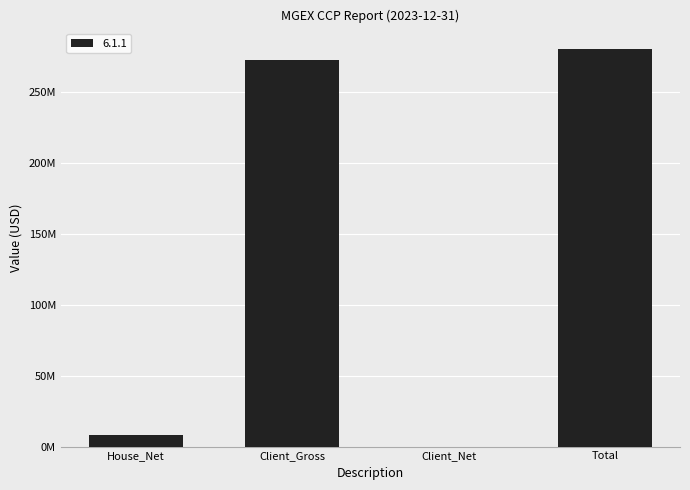

Which label corresponds to the smallest value in the chart?

Client_Net